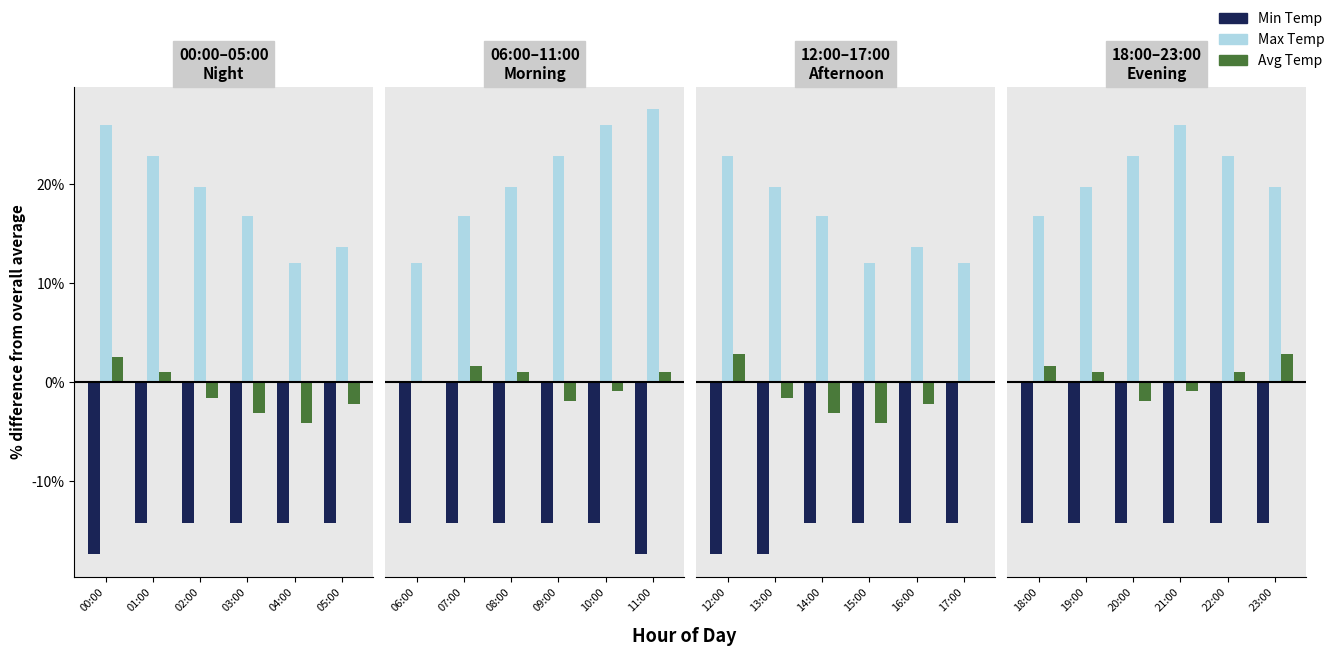

What position from the right is 18:00?

6